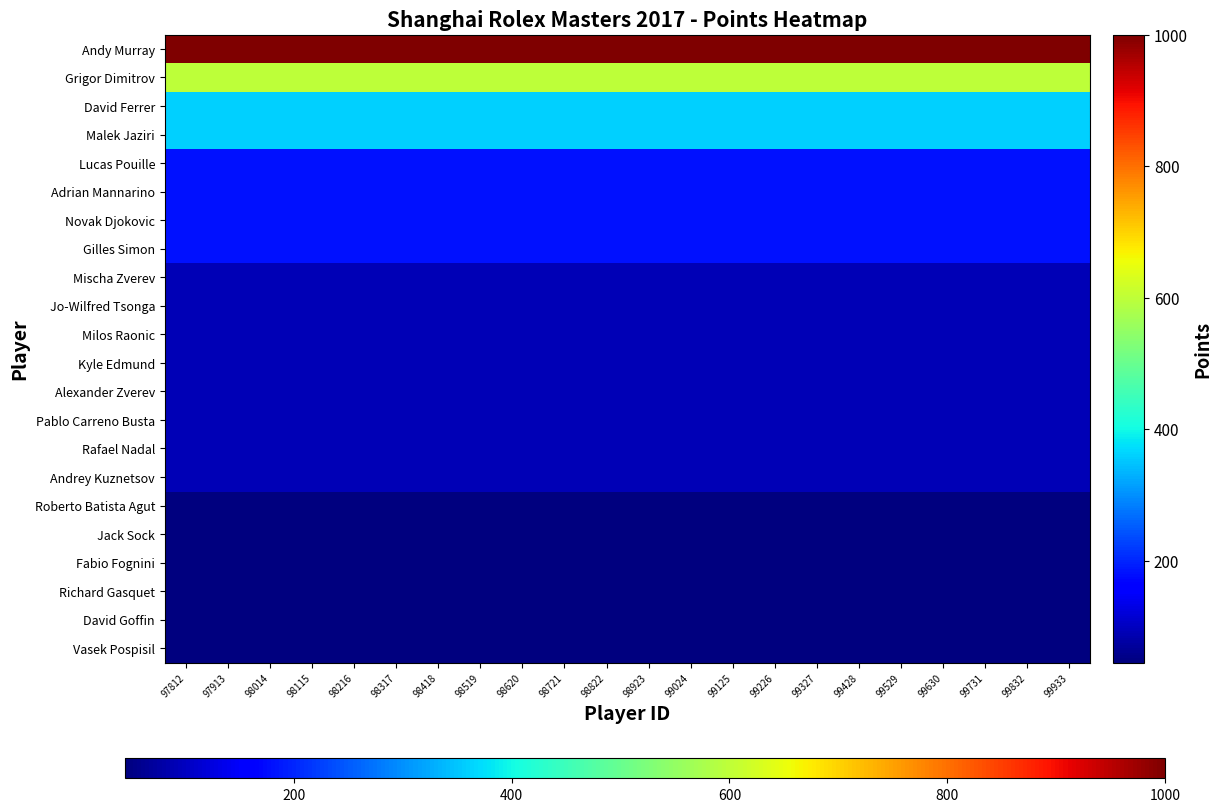

Which has a higher value, 98216 or 99428?

98216